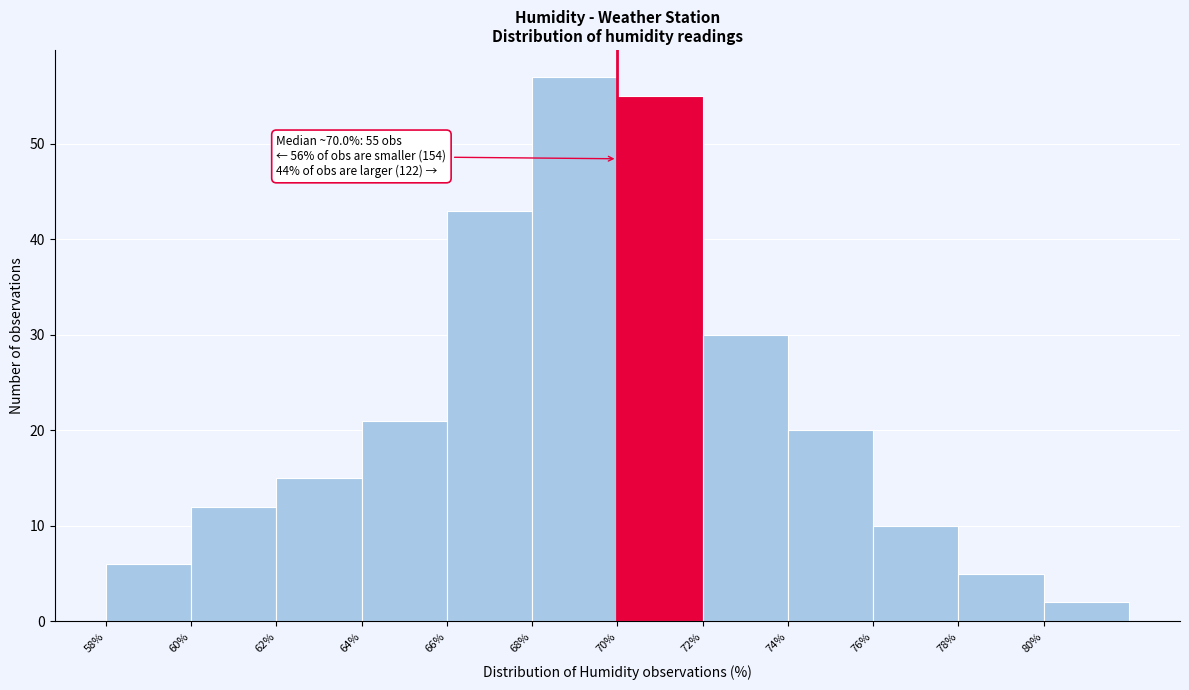

Over which range of the x-axis is the bar tallest?

68 to 70